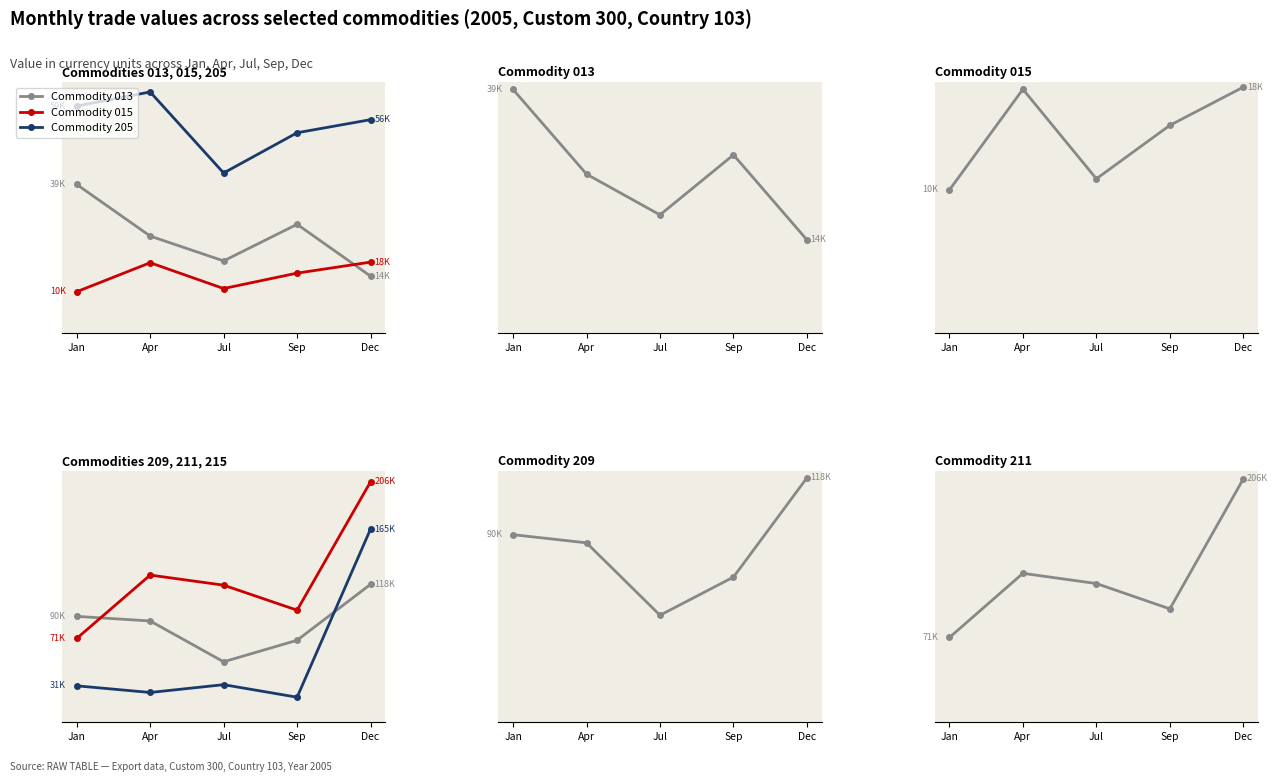

What is the sum of all Commodity 209 values?

417124